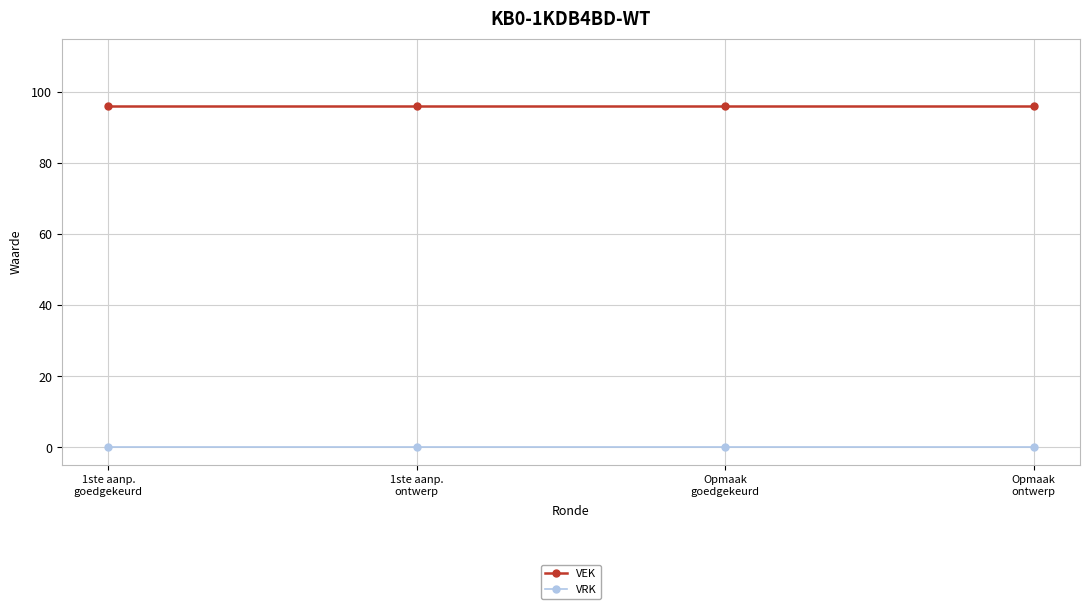

Rank the series by their maximum value, from lowest to highest.

VRK, VEK